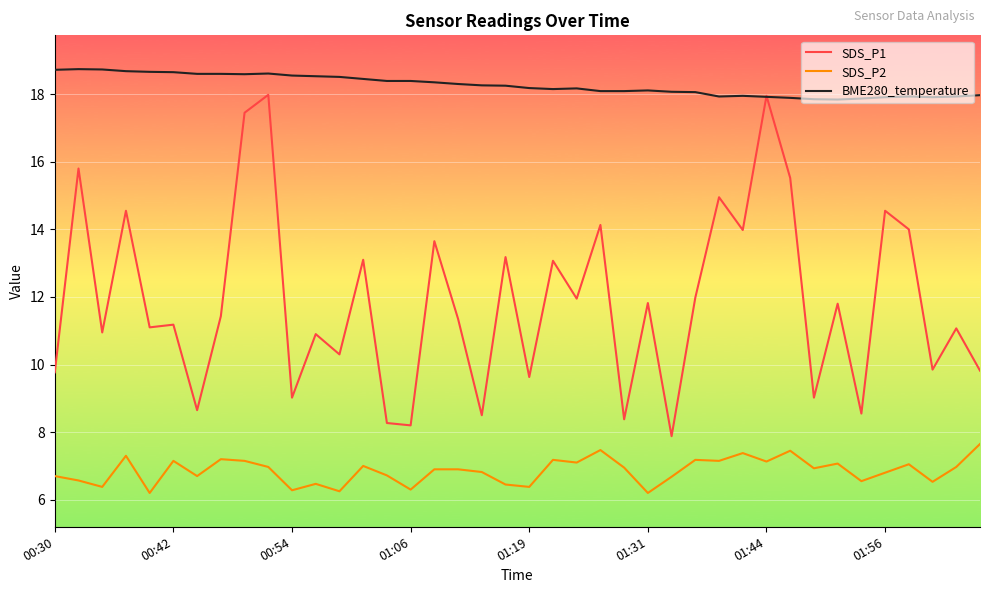

Which series has the largest total across all categories?

BME280_temperature